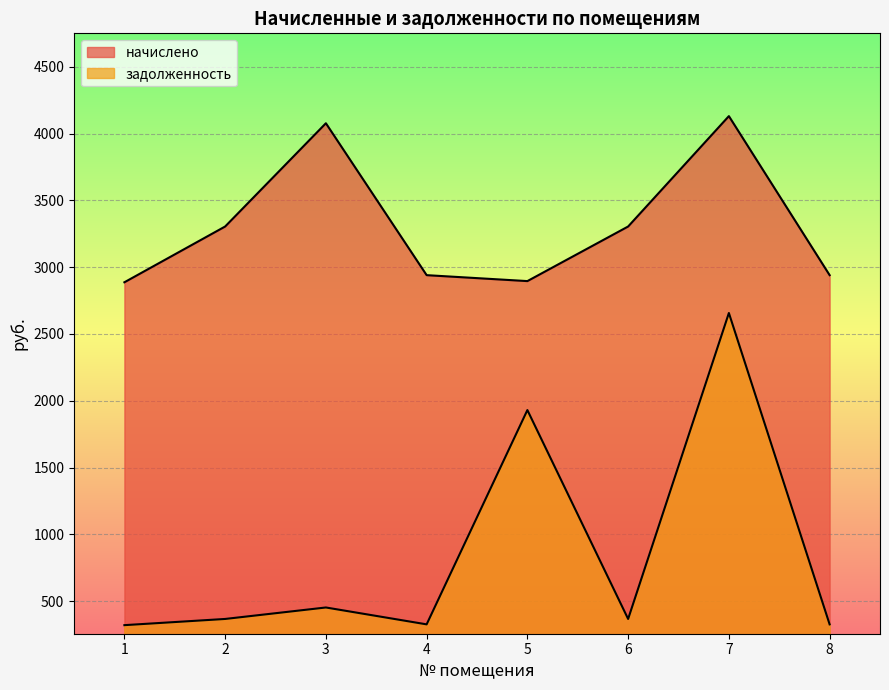

In начислено, how many points are lower than both neighbors (excluding endpoints)?

1